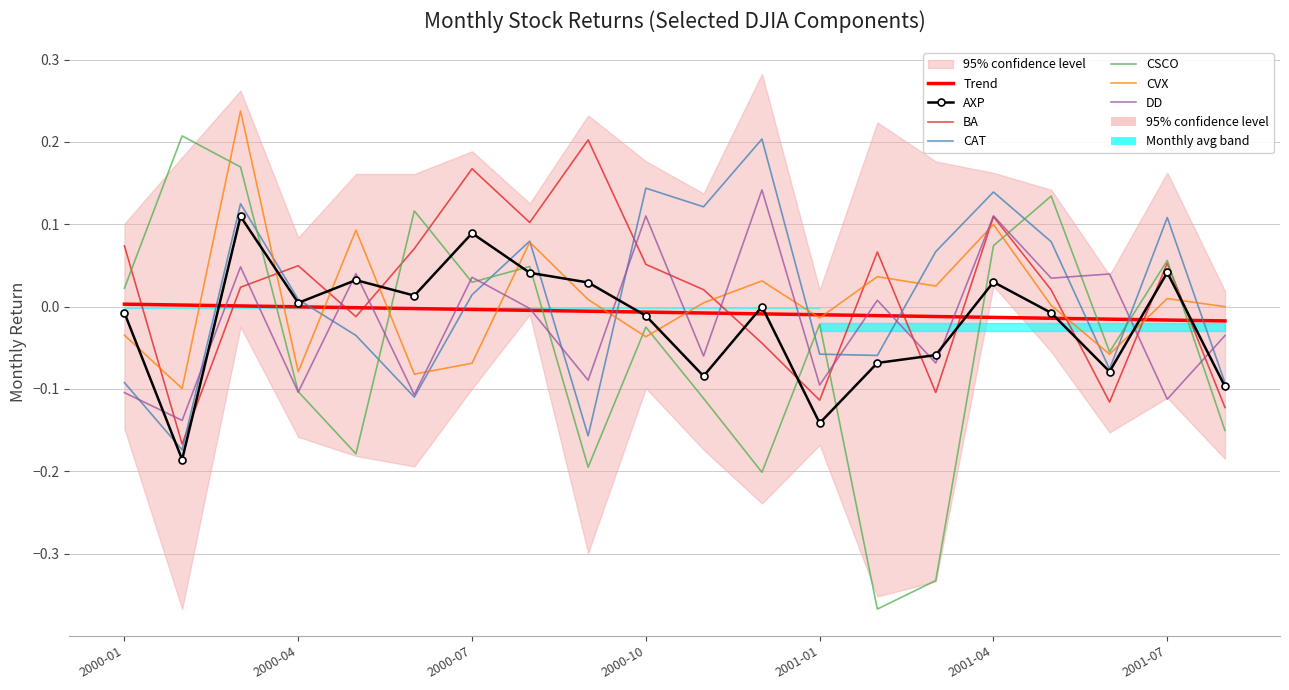

Is this an area chart (filled region under the line)?

No